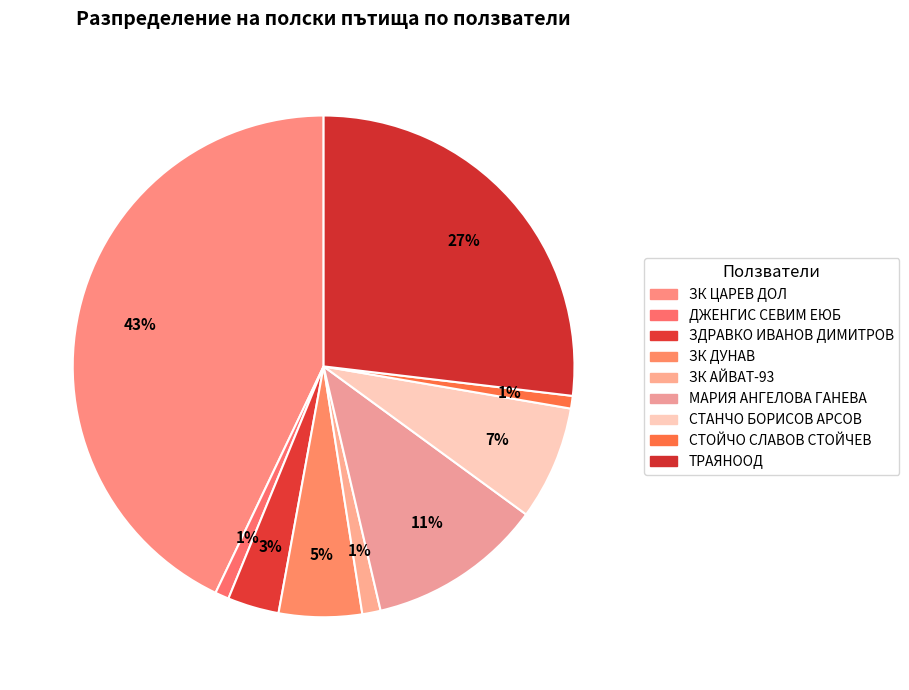

How many slices are in this pie chart?

9